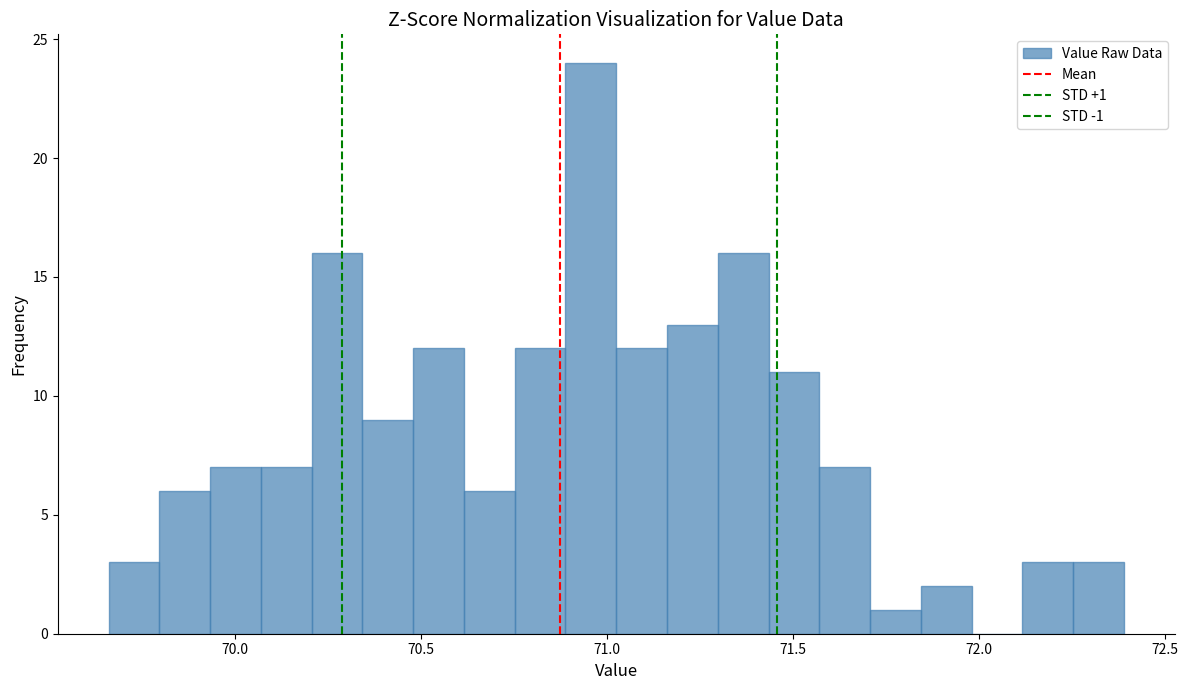

Around what value on the x-axis is the tallest bar? Give the approximate position of its centre, as read against the axis.

70.95